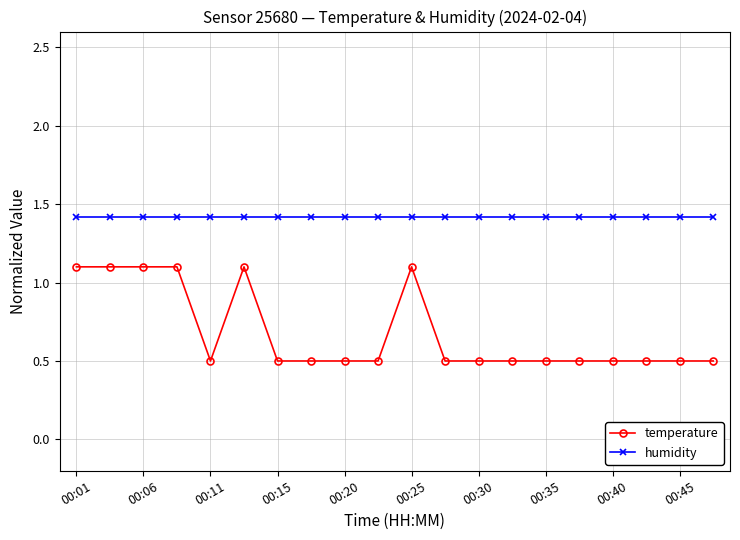

What is the value of the humidity point at the 3rd from the left?

1.4